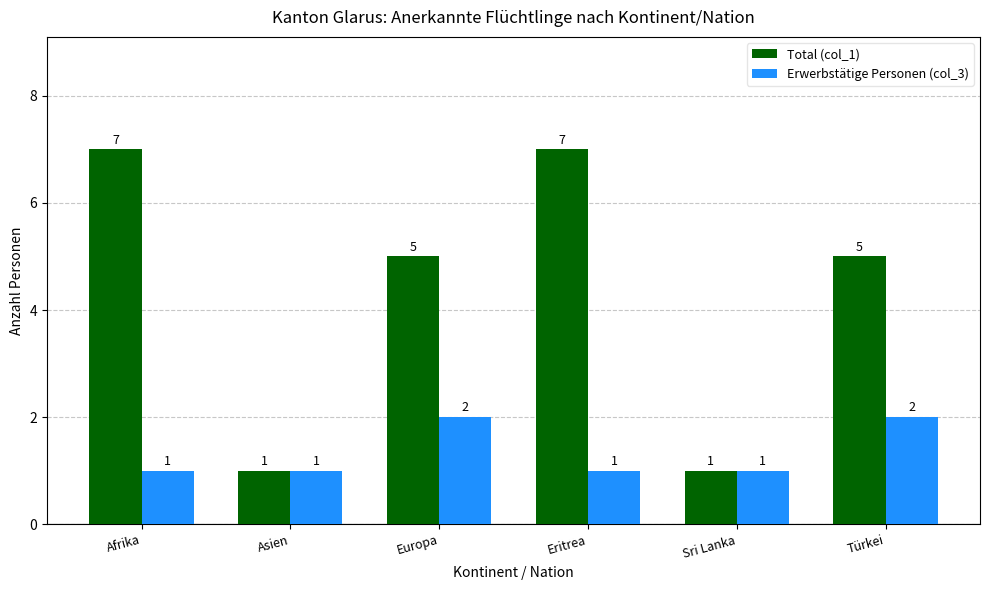

What is the difference between the maximum and minimum values in the Erwerbstätige Personen (col_3) series?

1